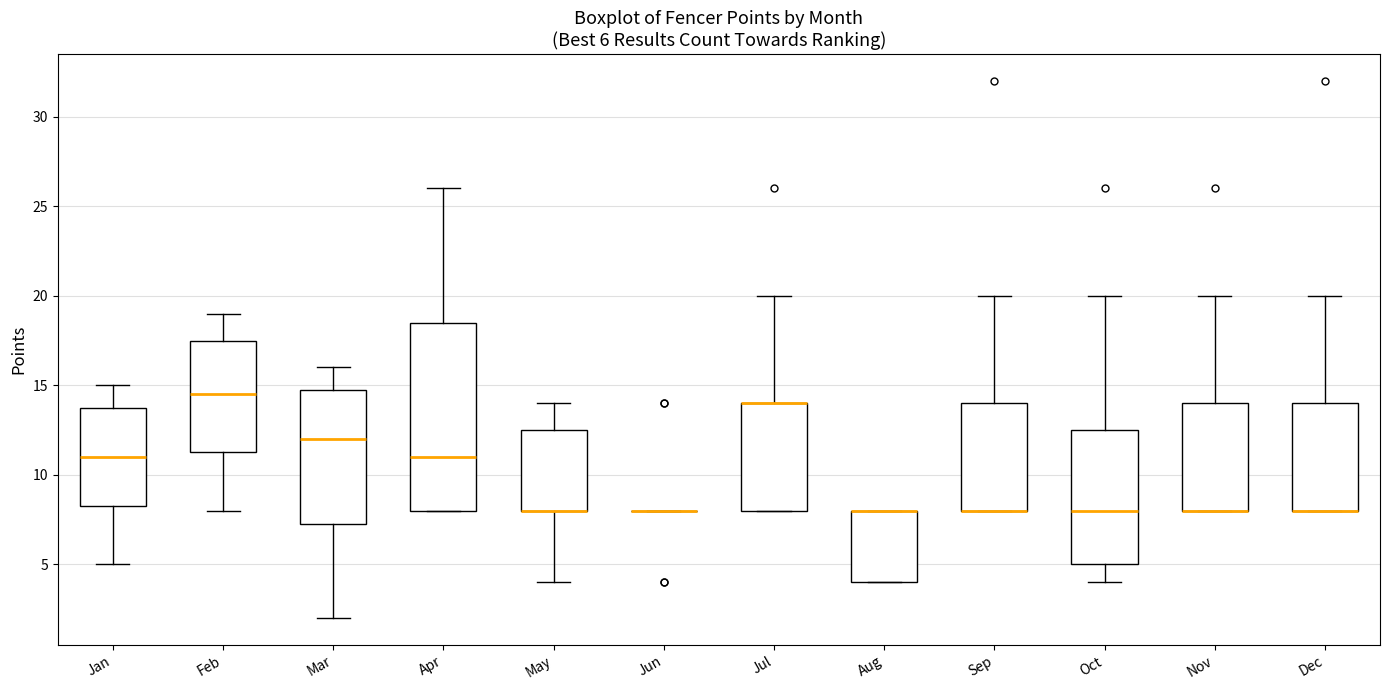

Which box is the tallest, from its lower edge to its upper edge?

Apr